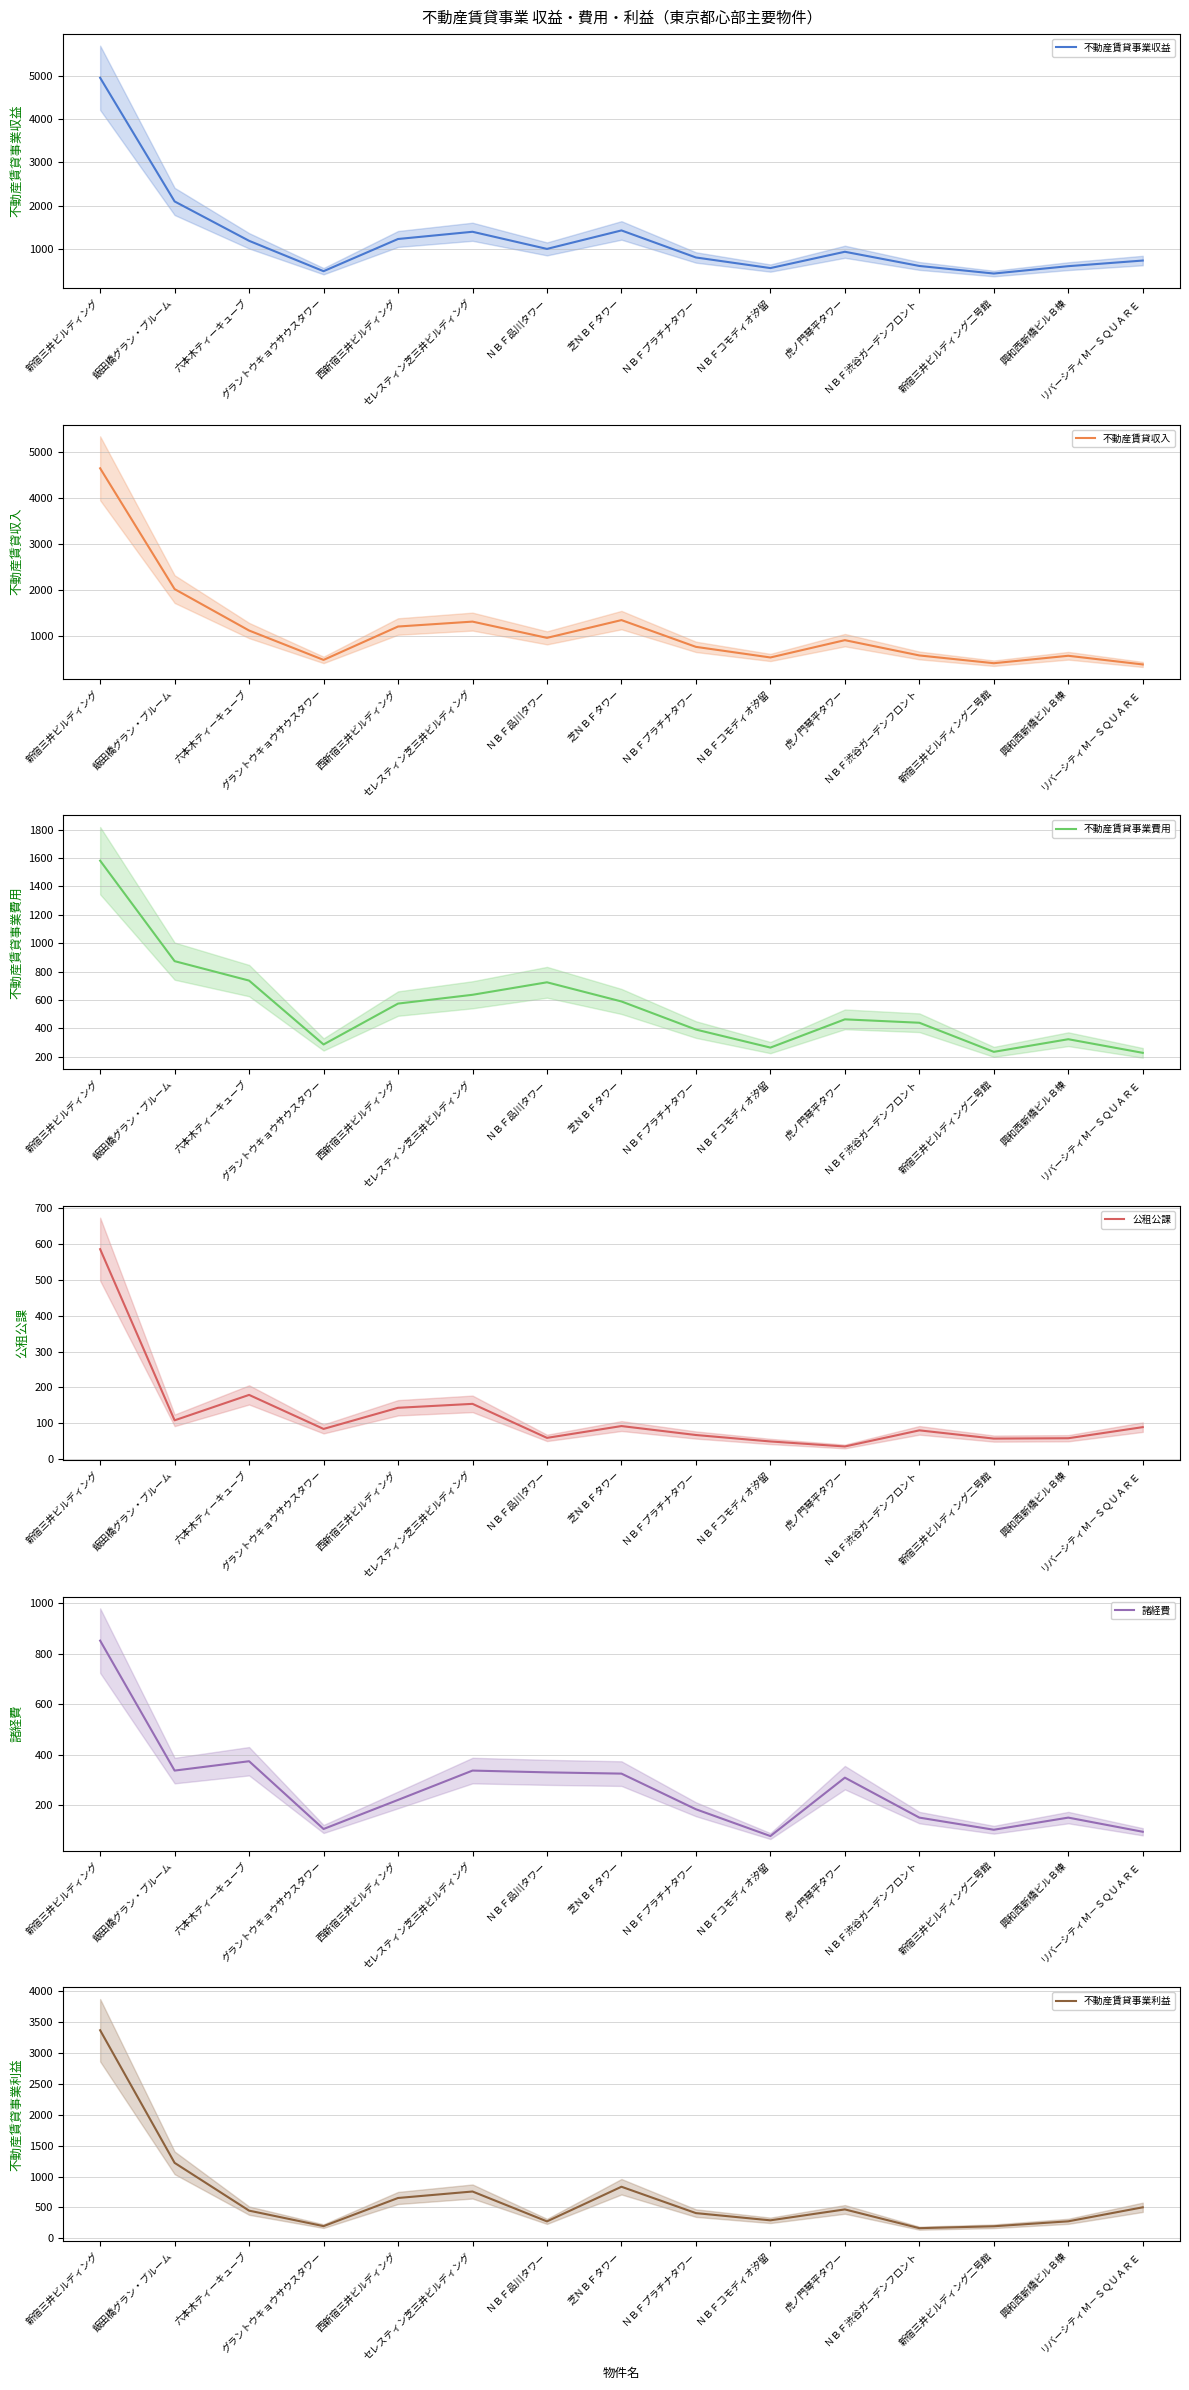

How many lines are shown in the chart?

6